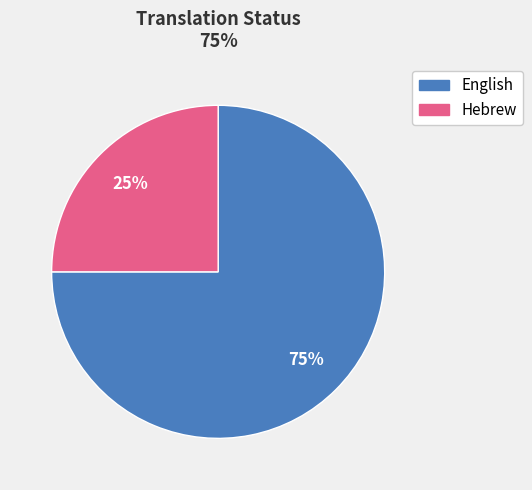

Which slice is the largest?

English